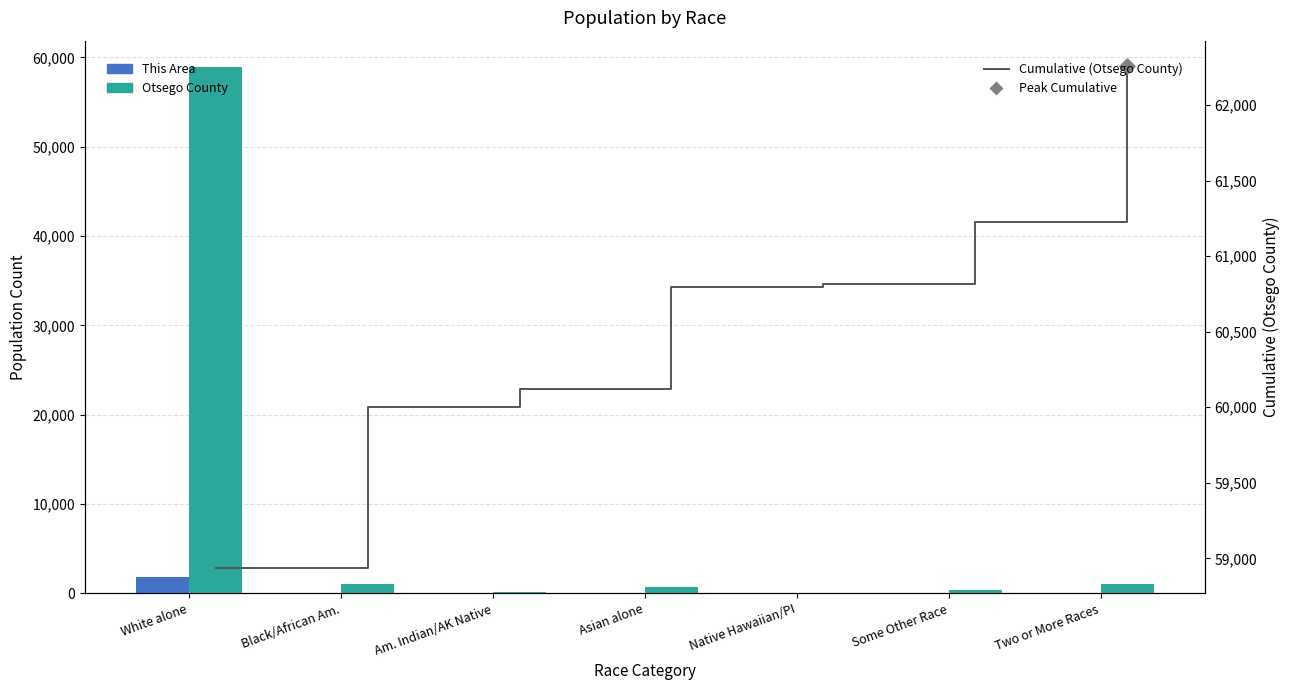

What is the total value across all series at Some Other Race?

61643